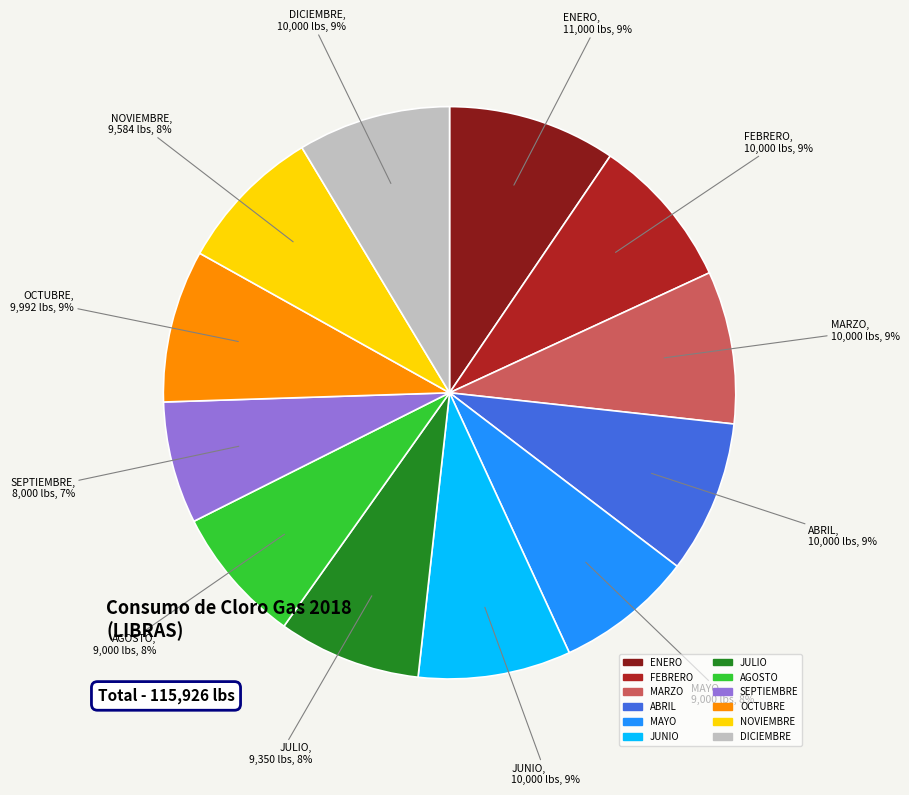

Combined, do ENERO and SEPTIEMBRE account for over 50%?

No